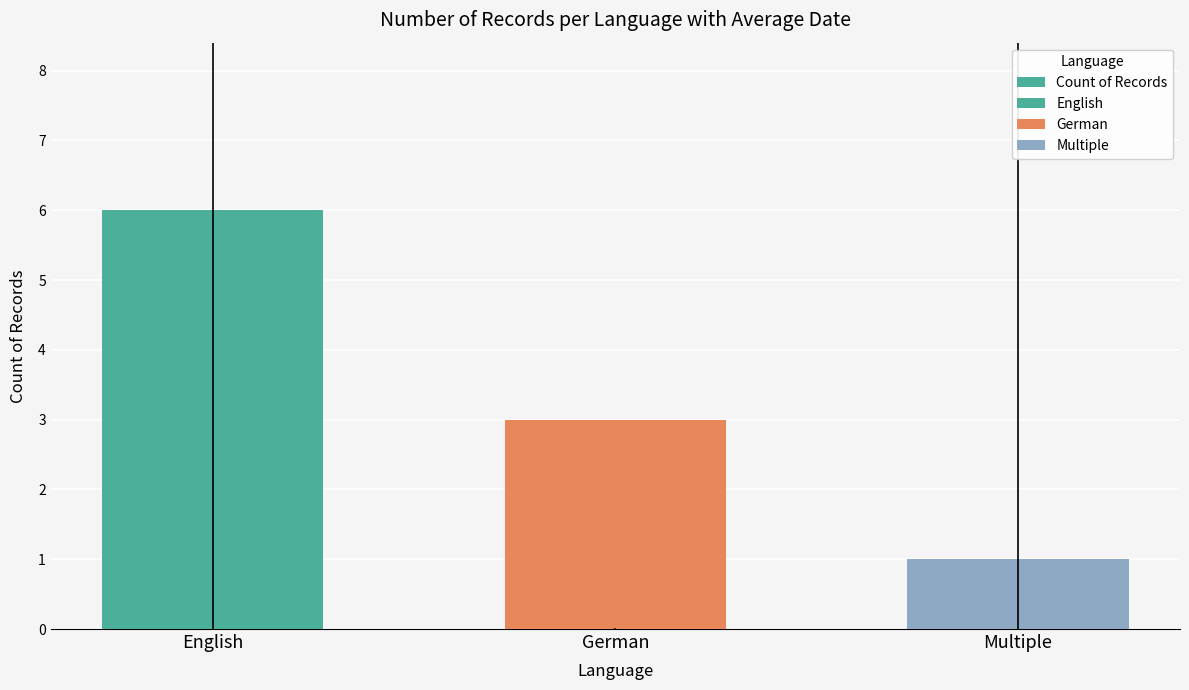

How many values are between 1 and 6?

3